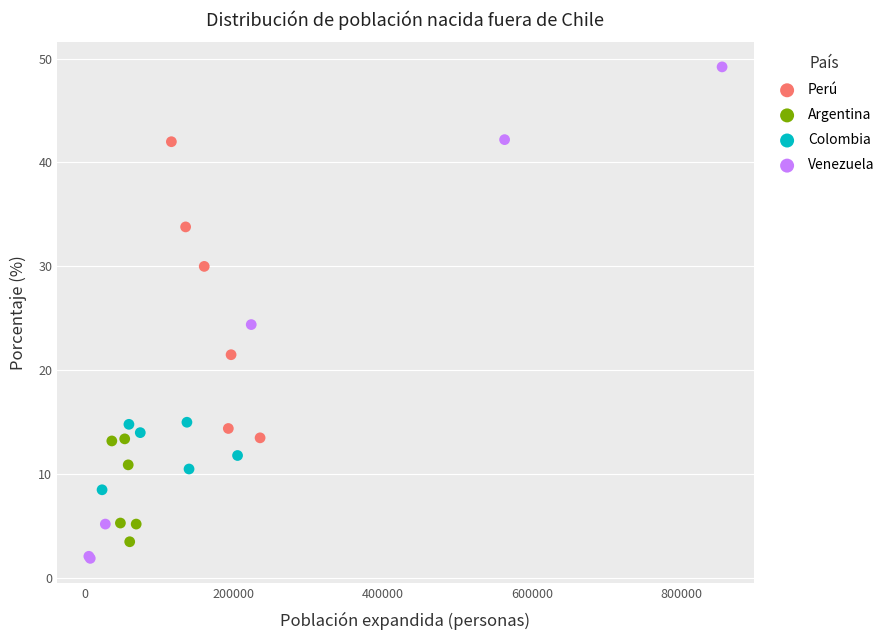

Which series reaches the minimum Y coordinate?

Venezuela